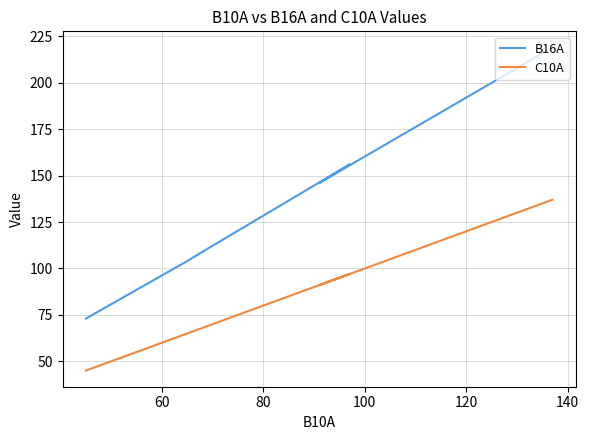

Rank the series at 80 from lowest to highest value.

C10A, B16A